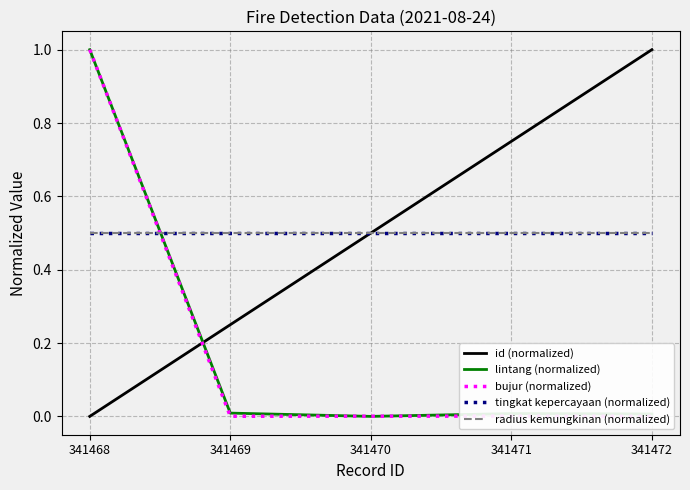

Reading left to right, extract all data points from this chart.

id (normalized): 0.0	0.2	0.5	0.8	1.0
lintang (normalized): 1.0	0.0	0.0	0.0	0.0
bujur (normalized): 1.0	0.0	0.0	0.0	0.0
tingkat kepercayaan (normalized): 0.5	0.5	0.5	0.5	0.5
radius kemungkinan (normalized): 0.5	0.5	0.5	0.5	0.5